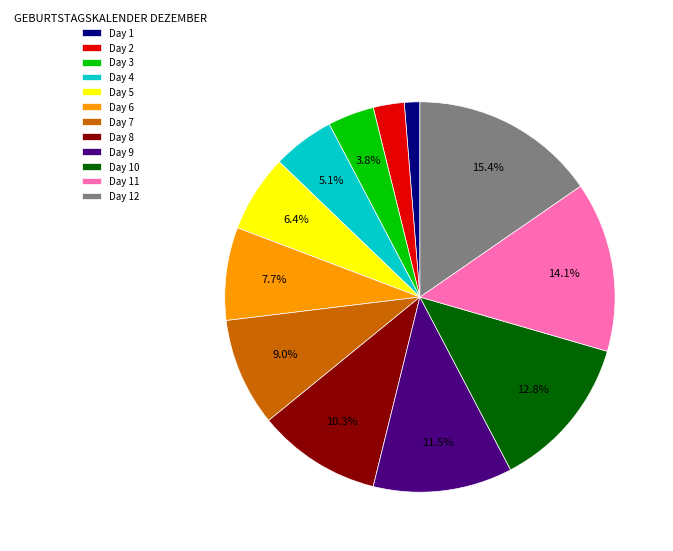

How much of the chart is everything except Day 4?

94.9%